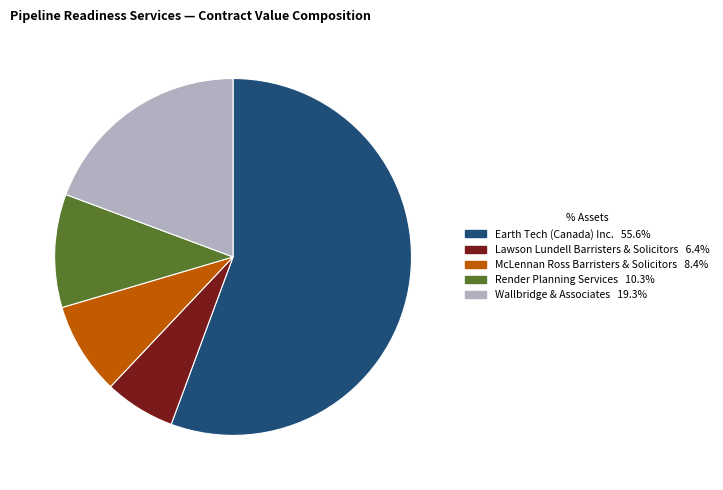

Between McLennan Ross Barristers & Solicitors and Wallbridge & Associates, which is larger?

Wallbridge & Associates